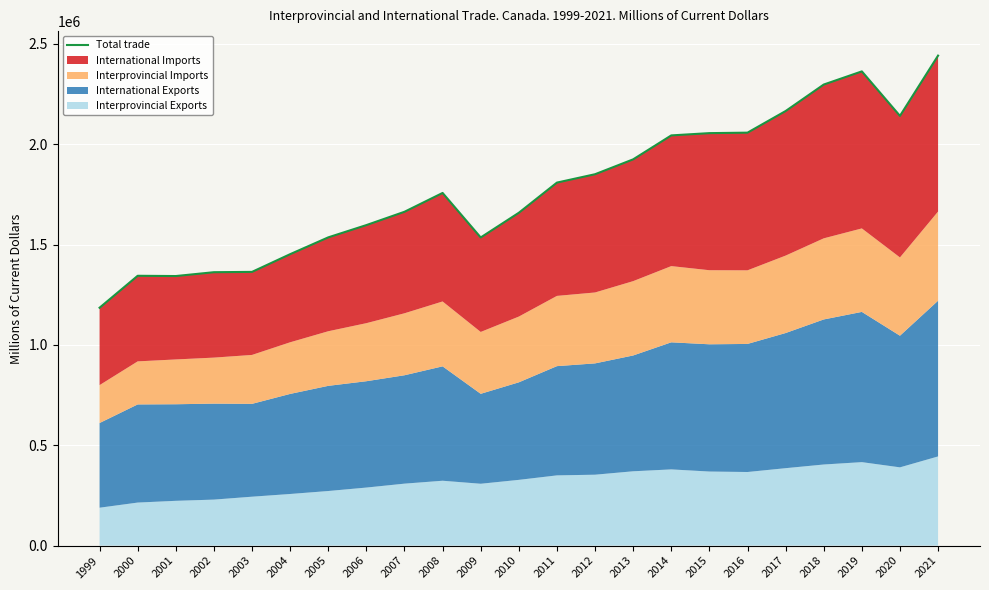

Rank the categories by value from lowest to highest.

1999, 2001, 2000, 2002, 2003, 2004, 2009, 2005, 2006, 2010, 2007, 2008, 2011, 2012, 2013, 2014, 2015, 2016, 2020, 2017, 2018, 2019, 2021